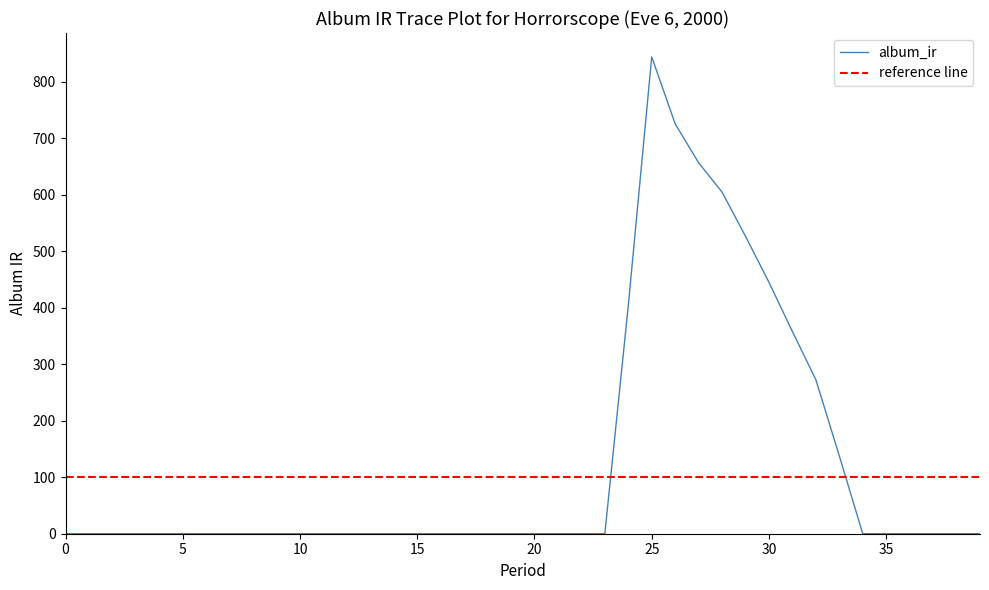

Where is the data nearest to the value 421?

24